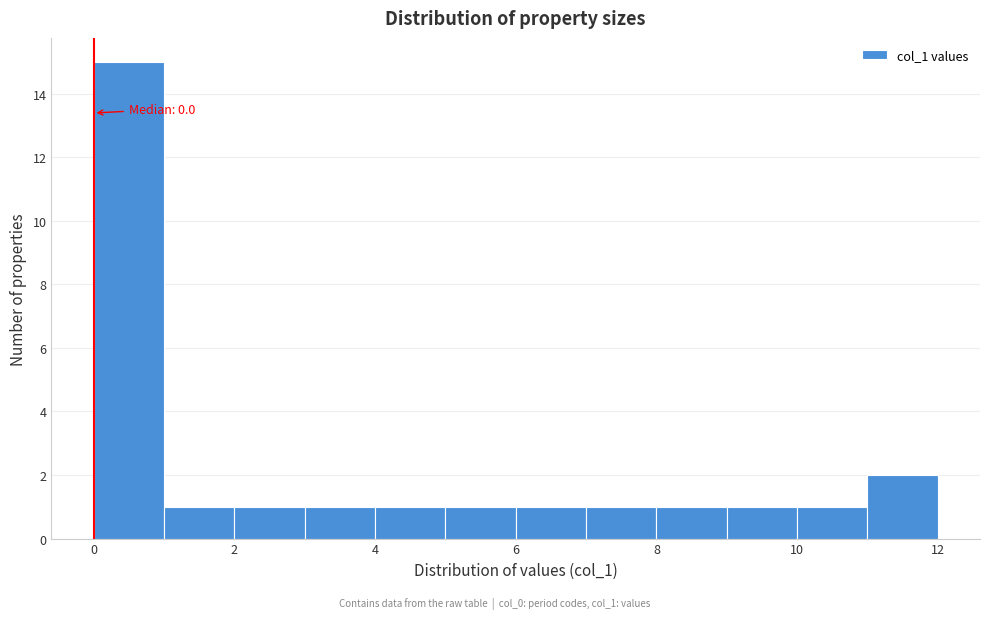

Which range on the x-axis has the tallest bar?

0 to 1